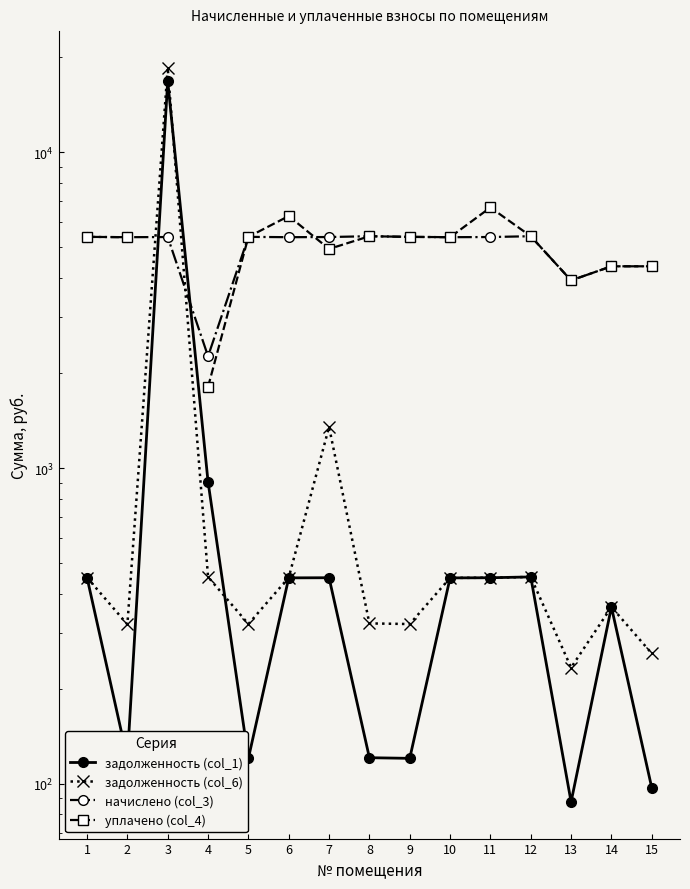

What is the total value across all series at 8?

11293.2